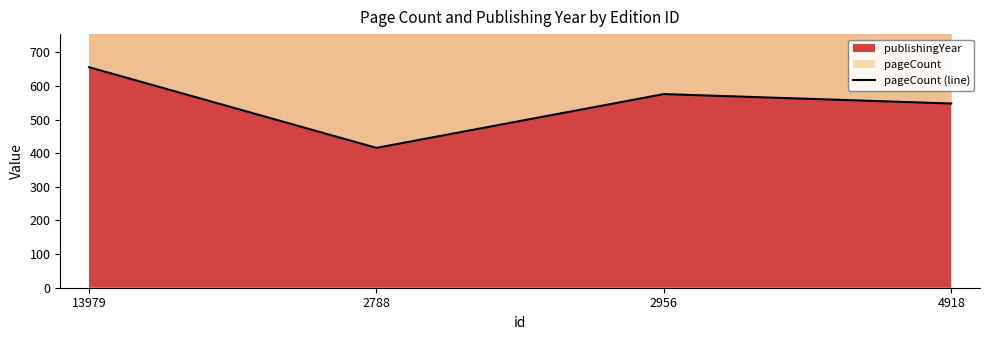

Where does the data first go above 576?

13979